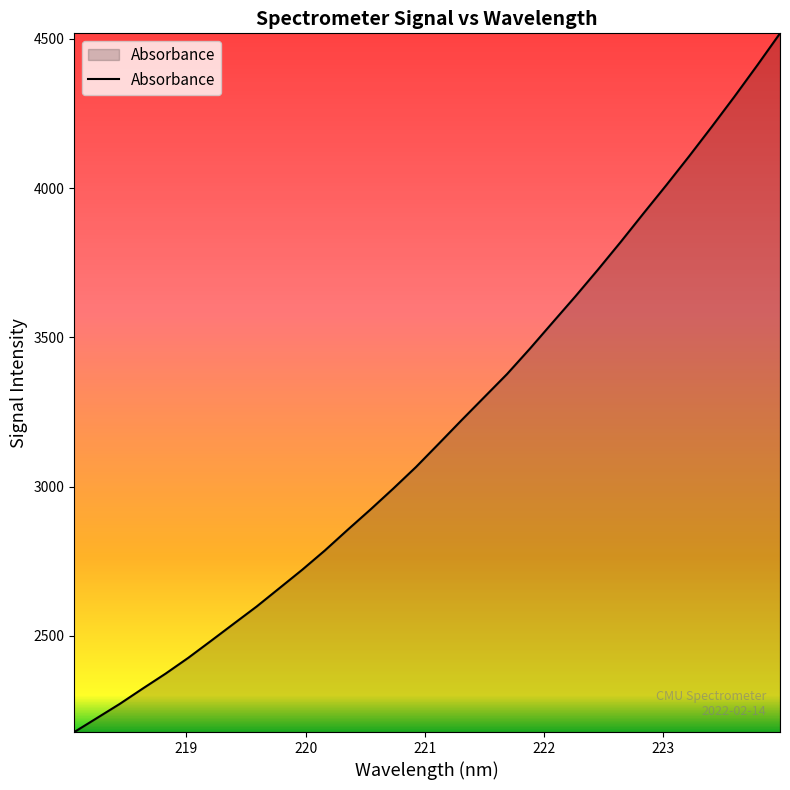

What is the greatest value displayed?

4518.6